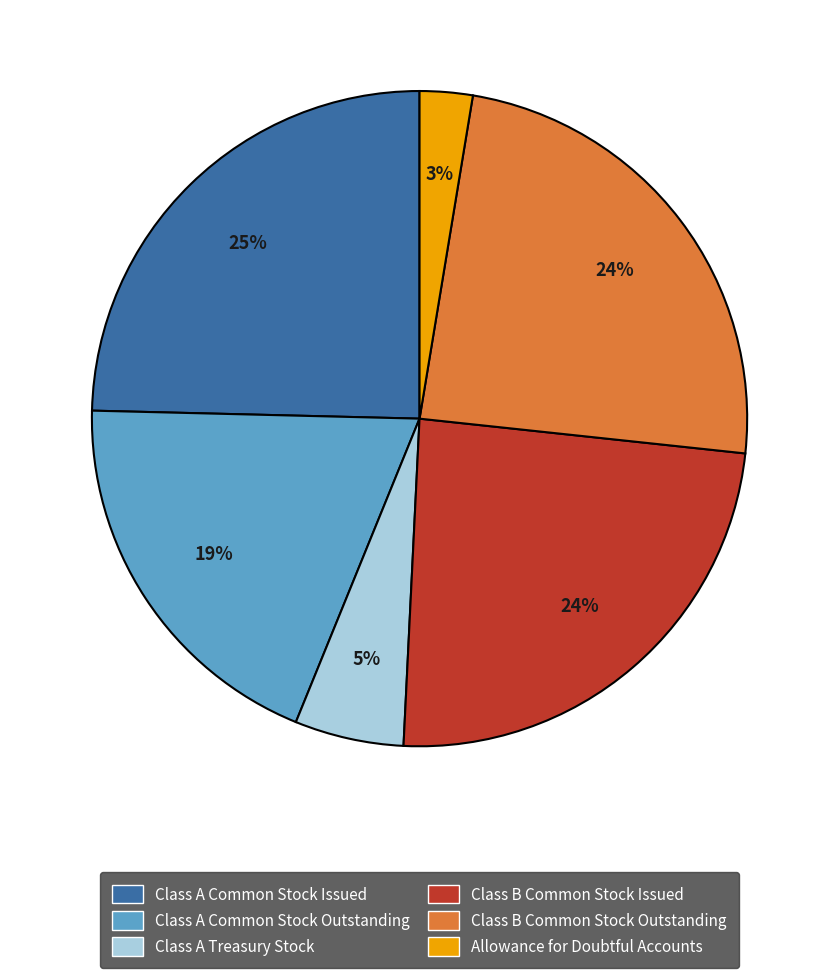

Approximately how many times larger is the value at Class B Common Stock Issued compared to Class A Common Stock Outstanding?

1.3